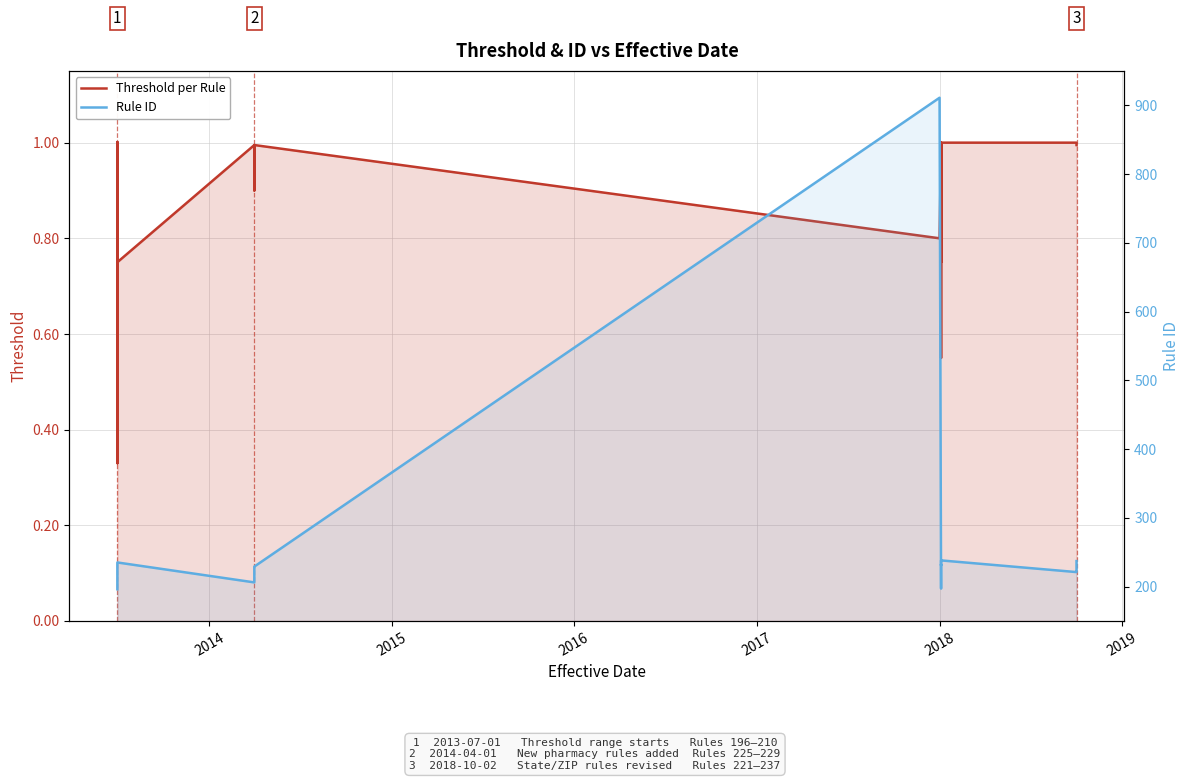

What is the smallest value displayed?

0.3